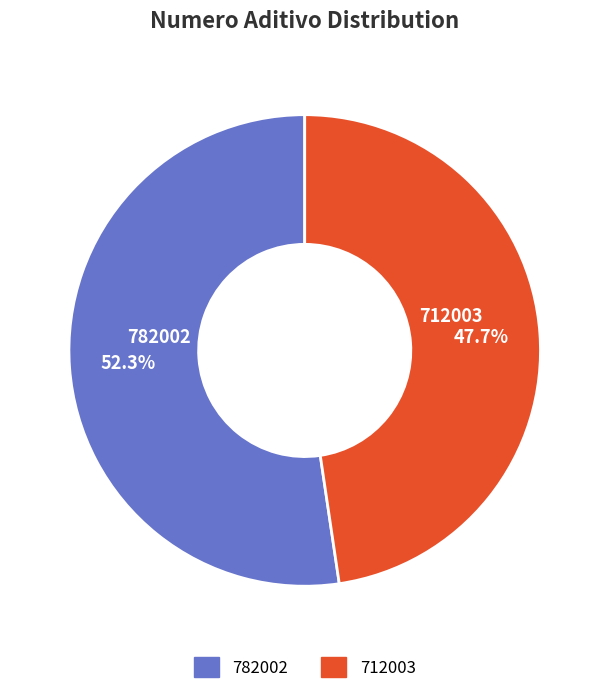

True or false: 782002 accounts for 60% of the total.

False